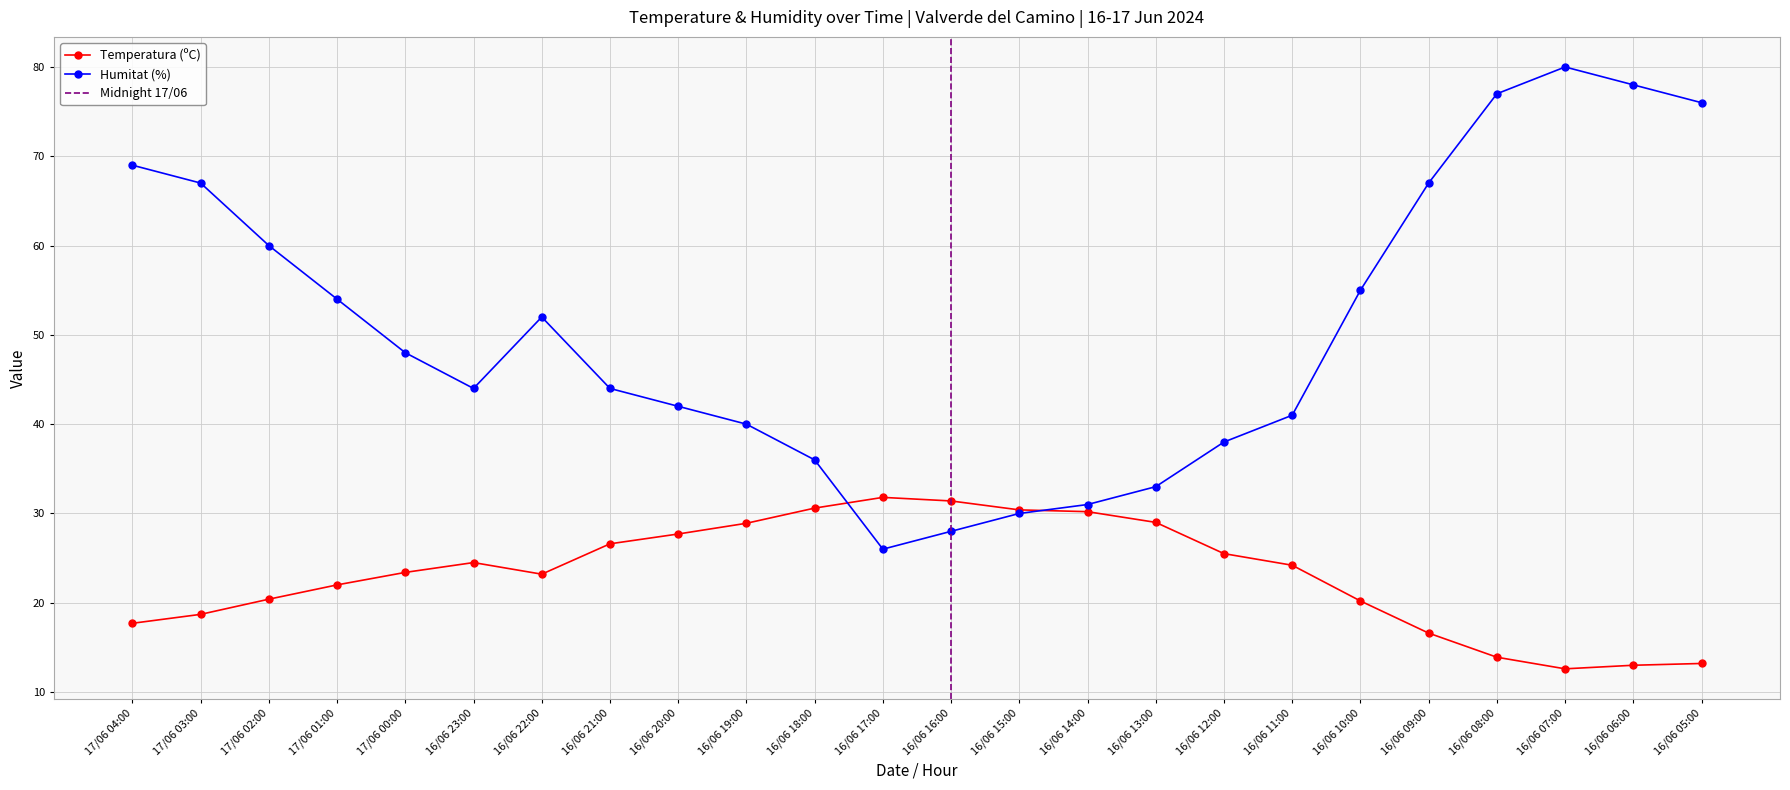

What is the average value of the Temperatura (ºC) series?

23.2